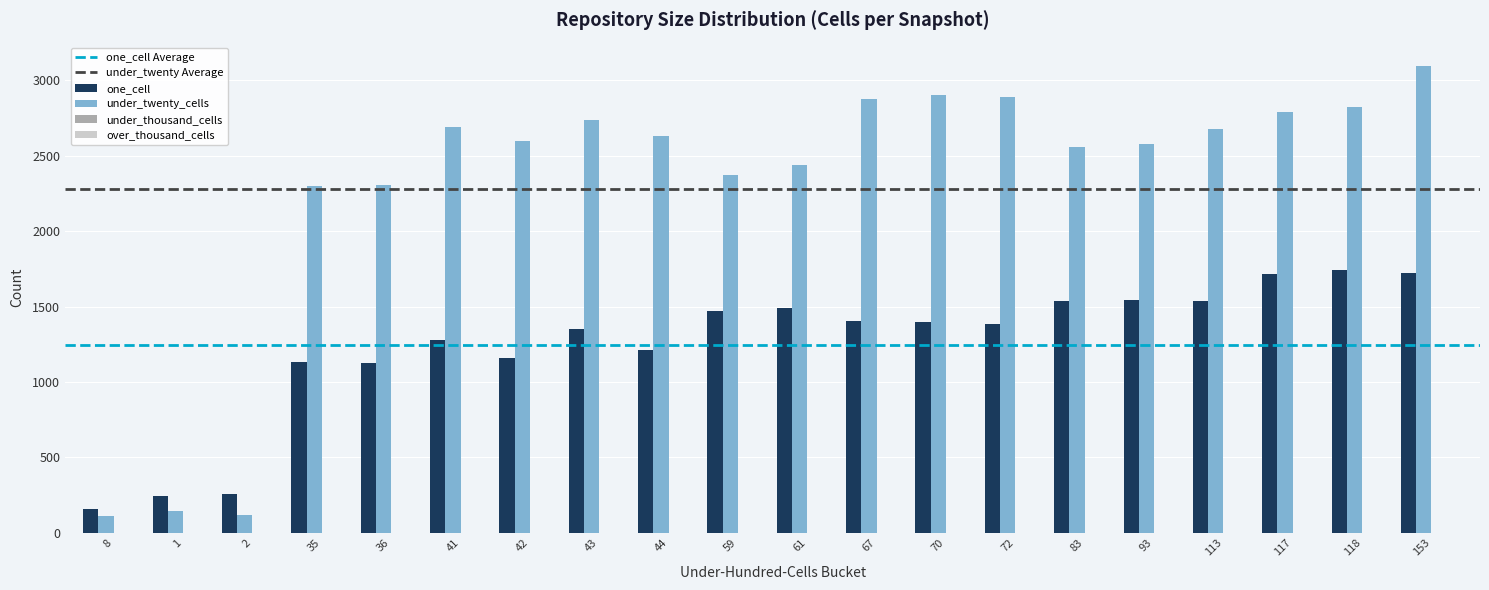

What is the spread (max minus min) of values at 72?

2887